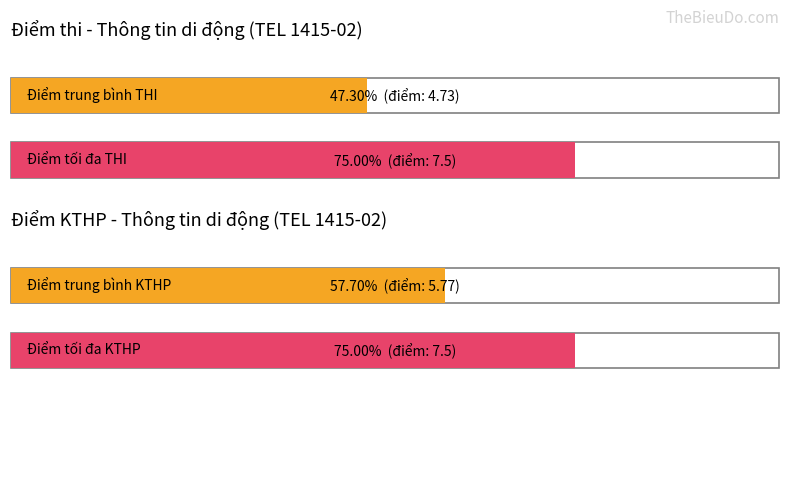

How many distinct data groups are displayed?

2